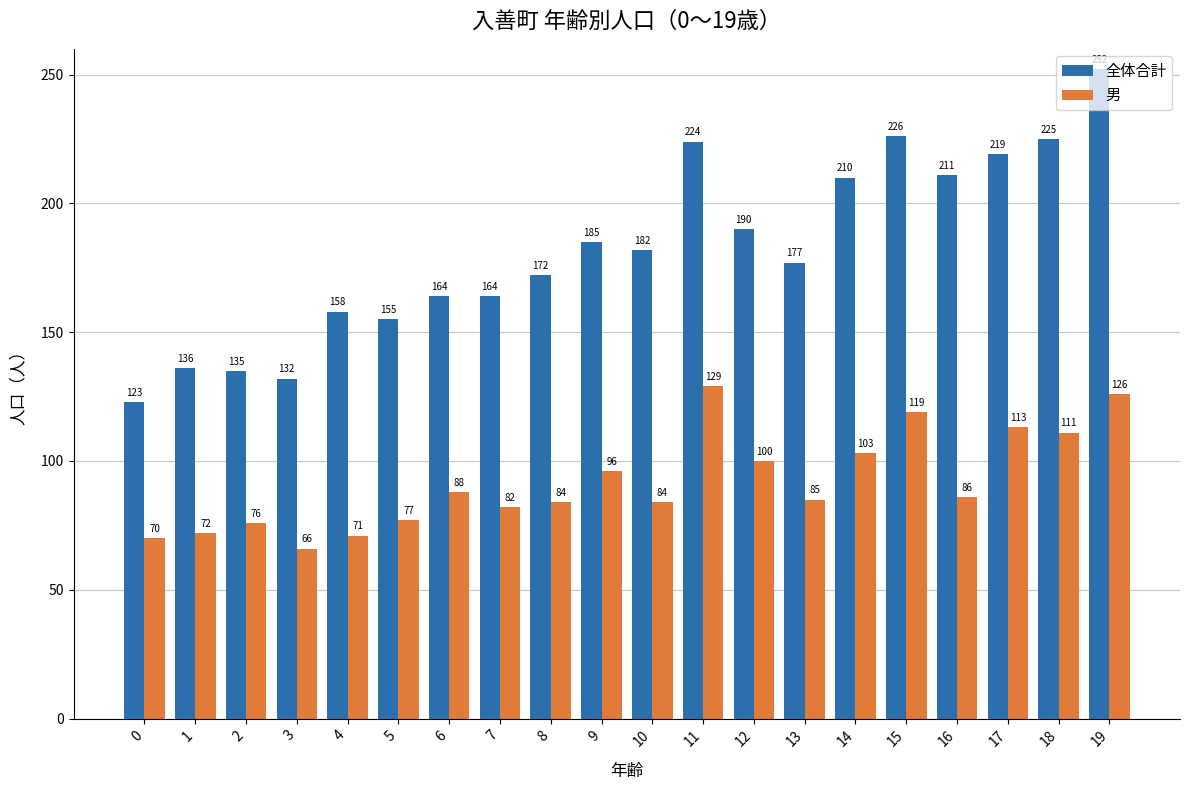

What is the average value of the 男 series?

92